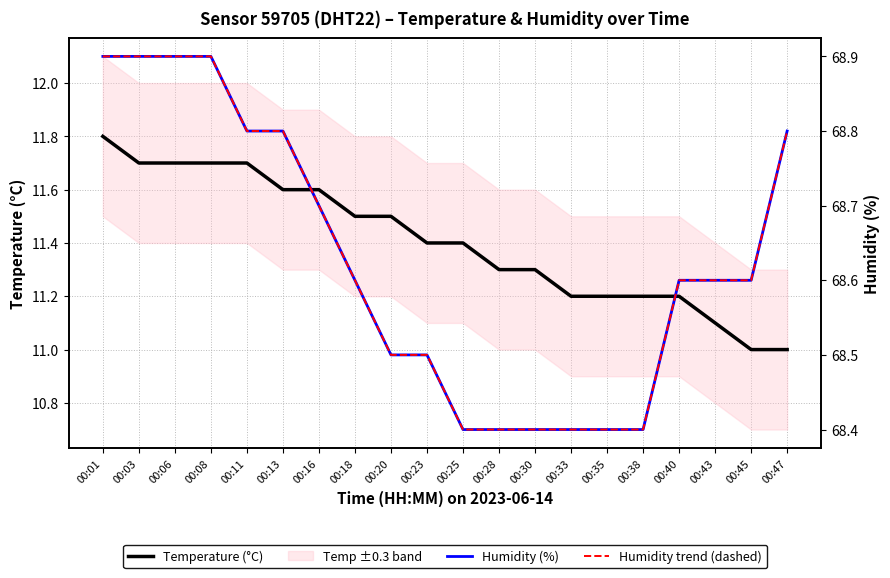

Rank the series by their maximum value, from lowest to highest.

Temperature (°C), Humidity (%), Humidity trend (dashed)